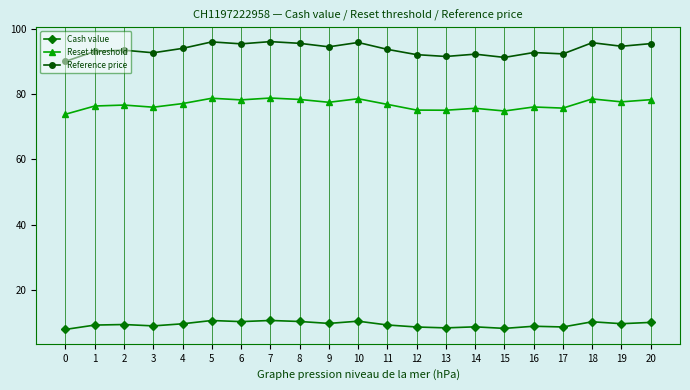

How many lines are shown in the chart?

3